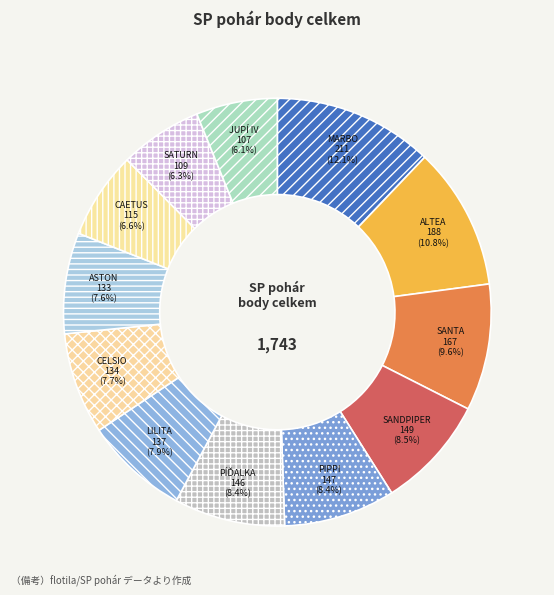

Approximately how many times larger is the value at PIPPI compared to JUPÍ IV?

1.4